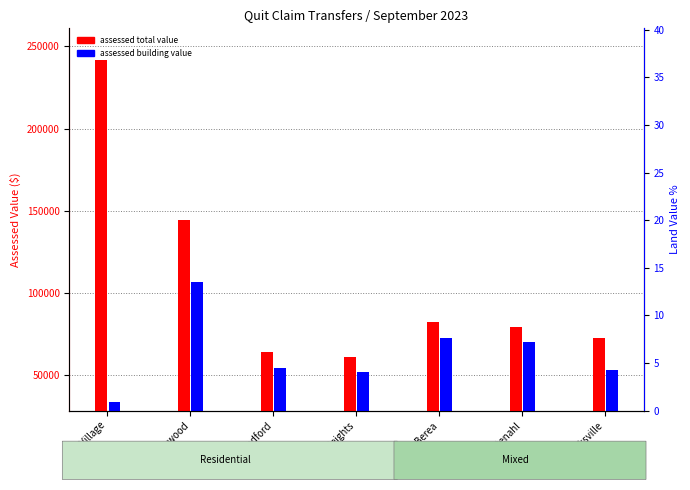

What is the minimum value for assessed building value?

33530